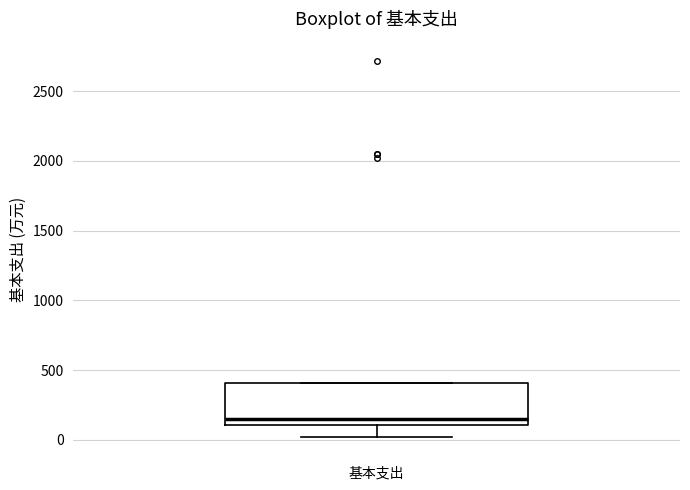

Read this box plot against the y-axis: the position of the median line, the range covered by the box, and the ends of both whiskers. The values are not printed on the chart, so give them approximately, as read against the axis.

median 150, box 100 to 400, whiskers 0 to 400